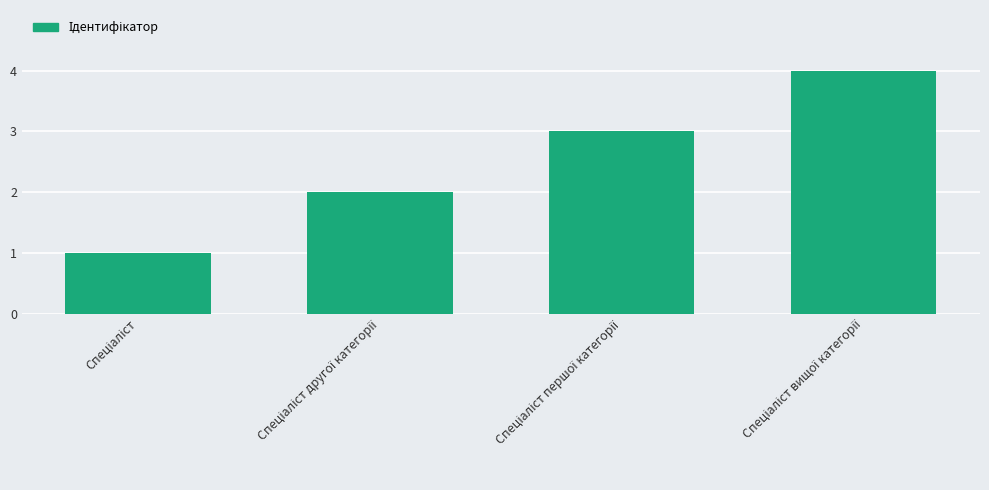

What is the sum of all values?

10